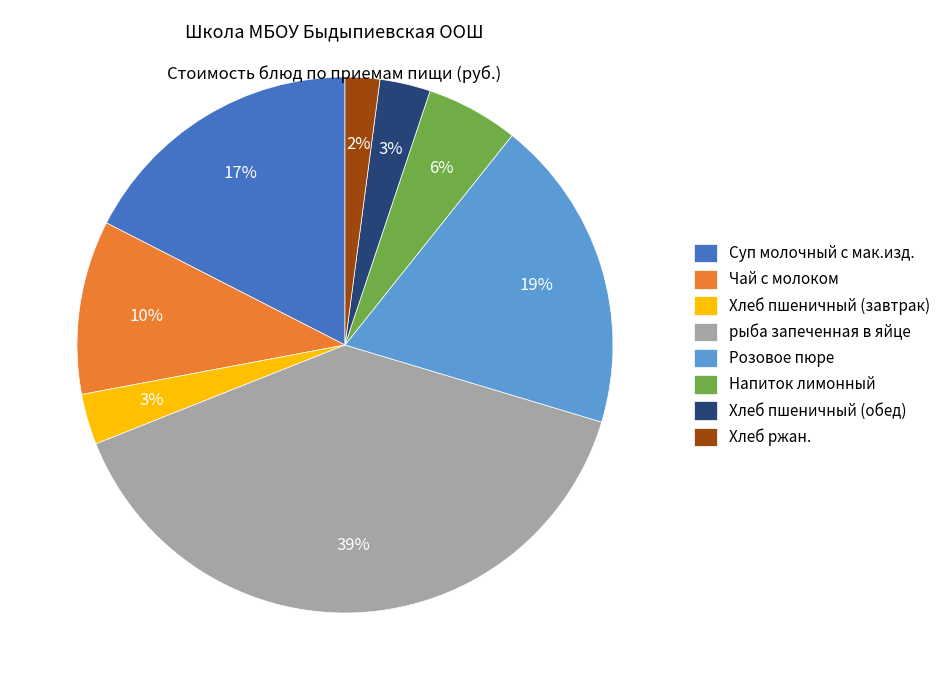

Approximately how many times larger is the value at Суп молочный с мак.изд. compared to Чай с молоком?

1.7